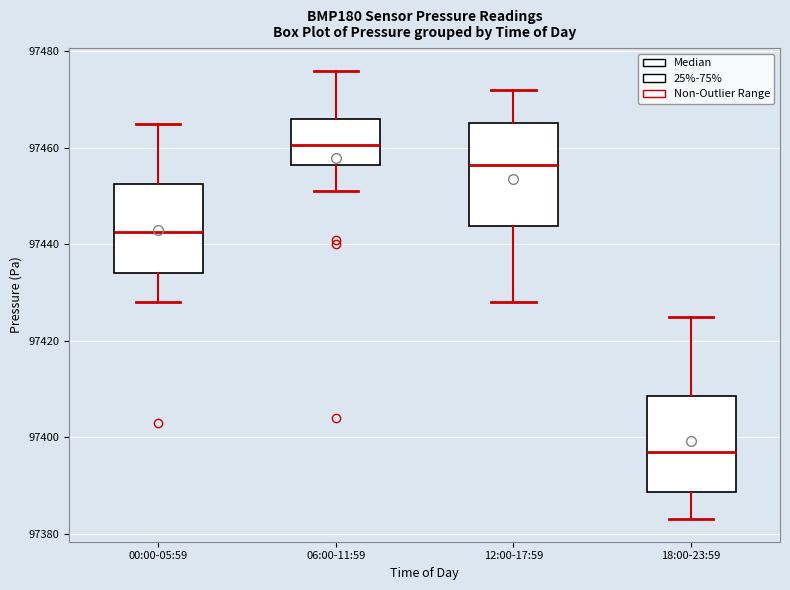

Reading left to right, transcribe this box plot: for each box, give where its median line is, the range the box spans, and where its two whiskers end, as read against the y-axis. The values are not printed on the chart, so give them approximately, as read against the axis.

00:00-05:59: median 97442, box 97434 to 97452, whiskers 97428 to 97466
06:00-11:59: median 97460, box 97456 to 97466, whiskers 97452 to 97476
12:00-17:59: median 97456, box 97444 to 97466, whiskers 97428 to 97472
18:00-23:59: median 97398, box 97388 to 97408, whiskers 97384 to 97426